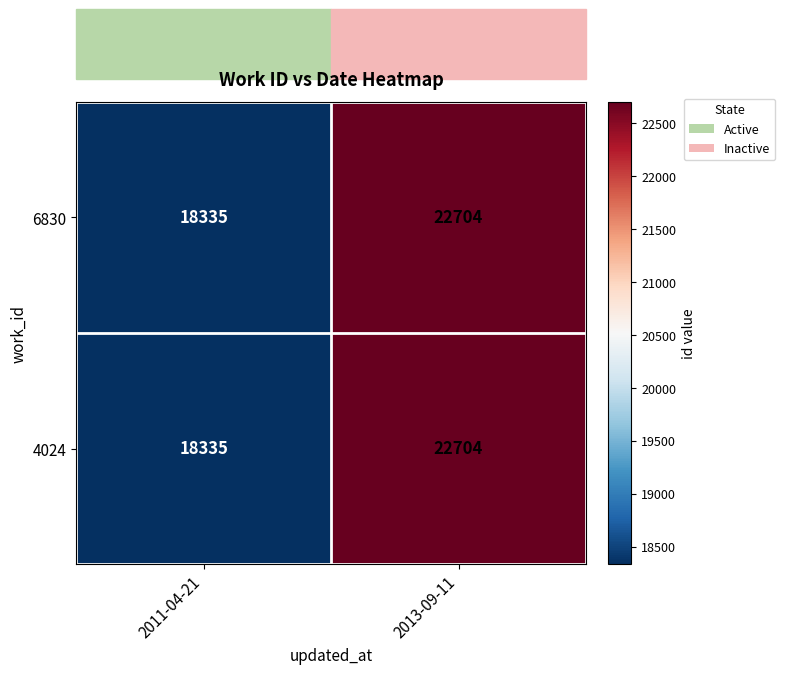

What is the maximum value shown in the chart?

22704